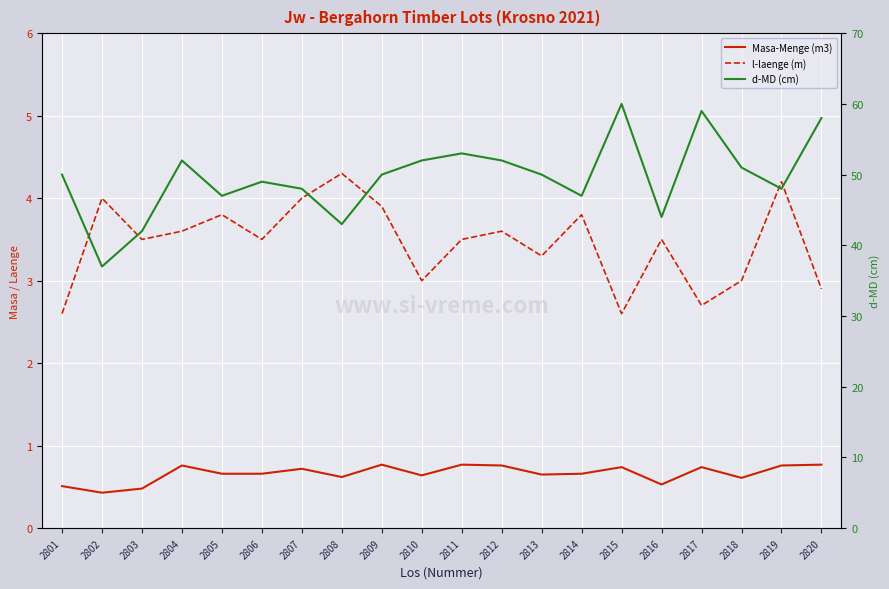

How many series are shown in this chart?

3